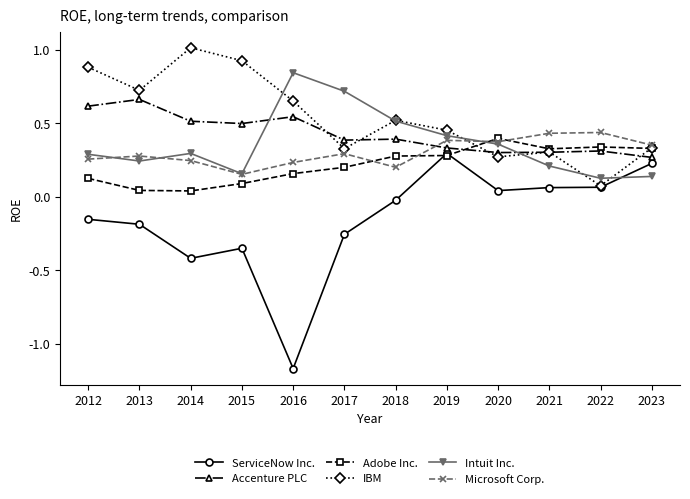

The Intuit Inc. series shows 0.4 at 2020. True or false?

True